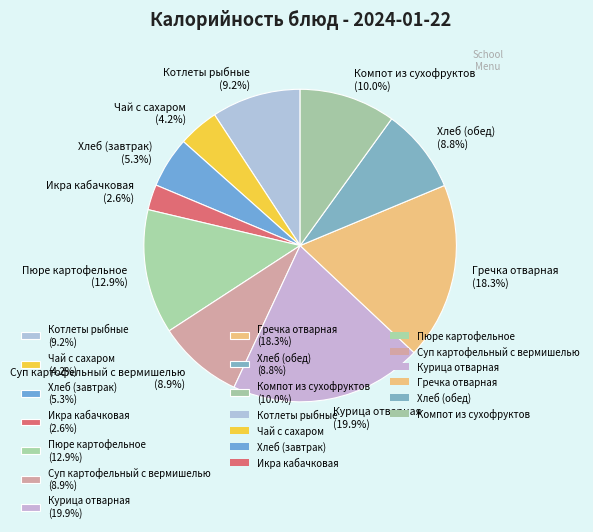

To the nearest percent, what portion does Гречка отварная represent?

18%